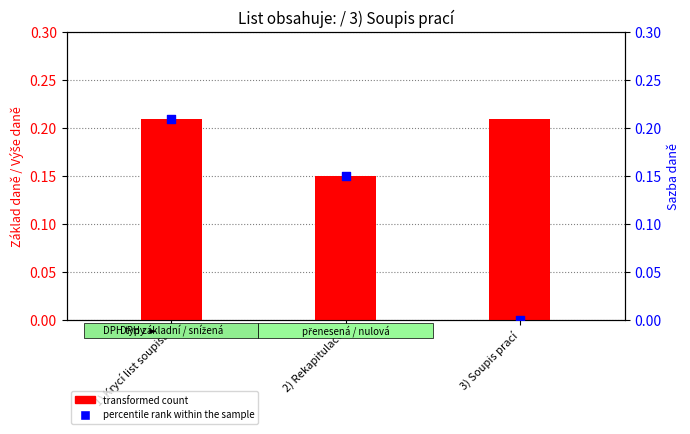

Which series reaches the minimum Y coordinate?

percentile rank within the sample